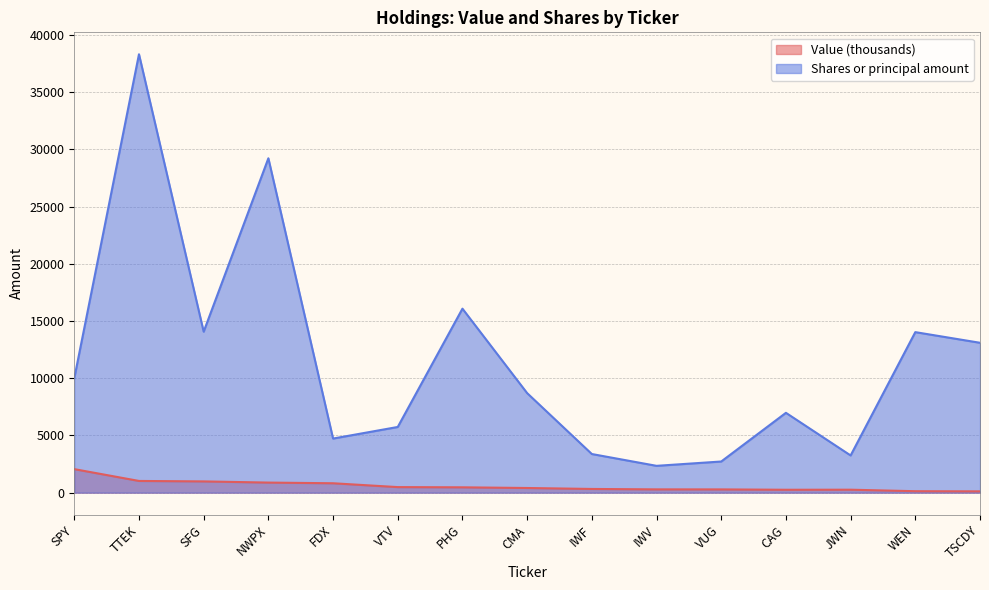

Where does the Value series first go above 407?

SPY